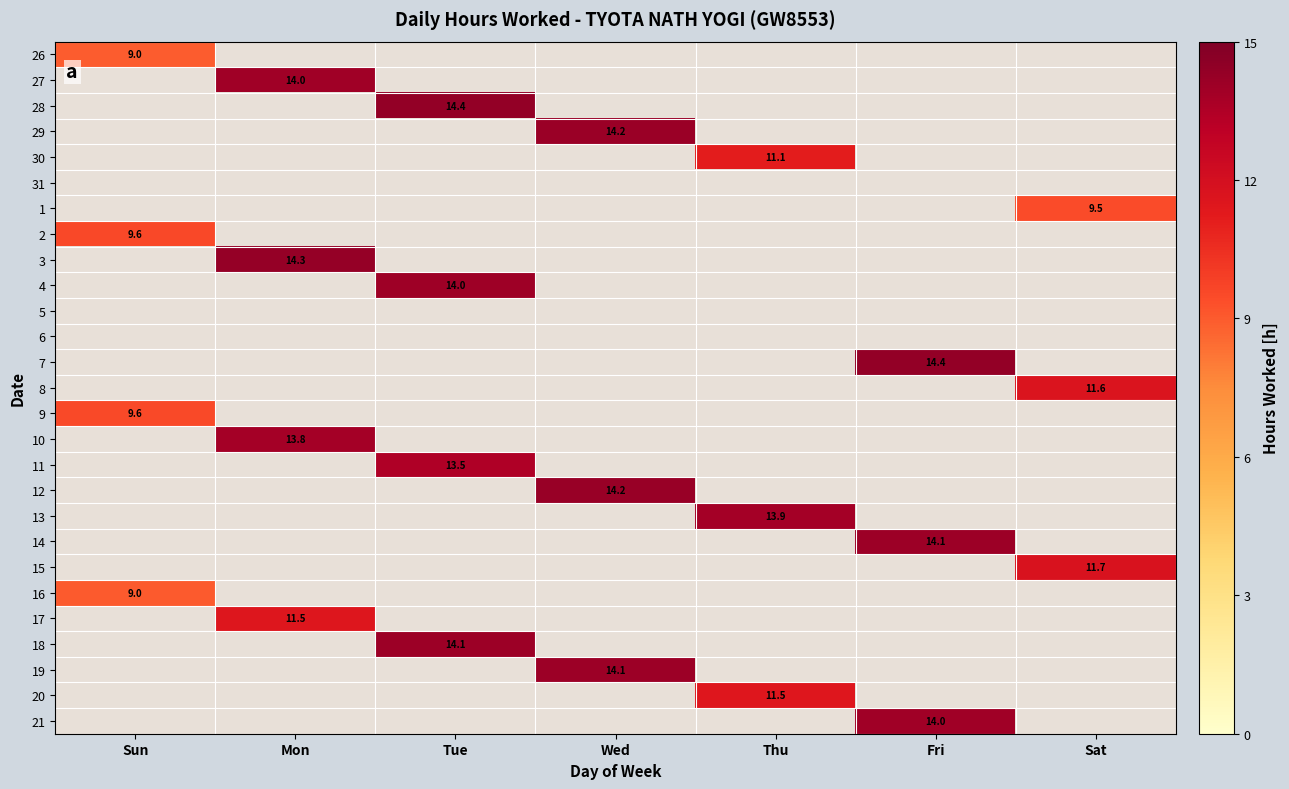

True or false: 18 has a value of 14.1 at Tue.

True